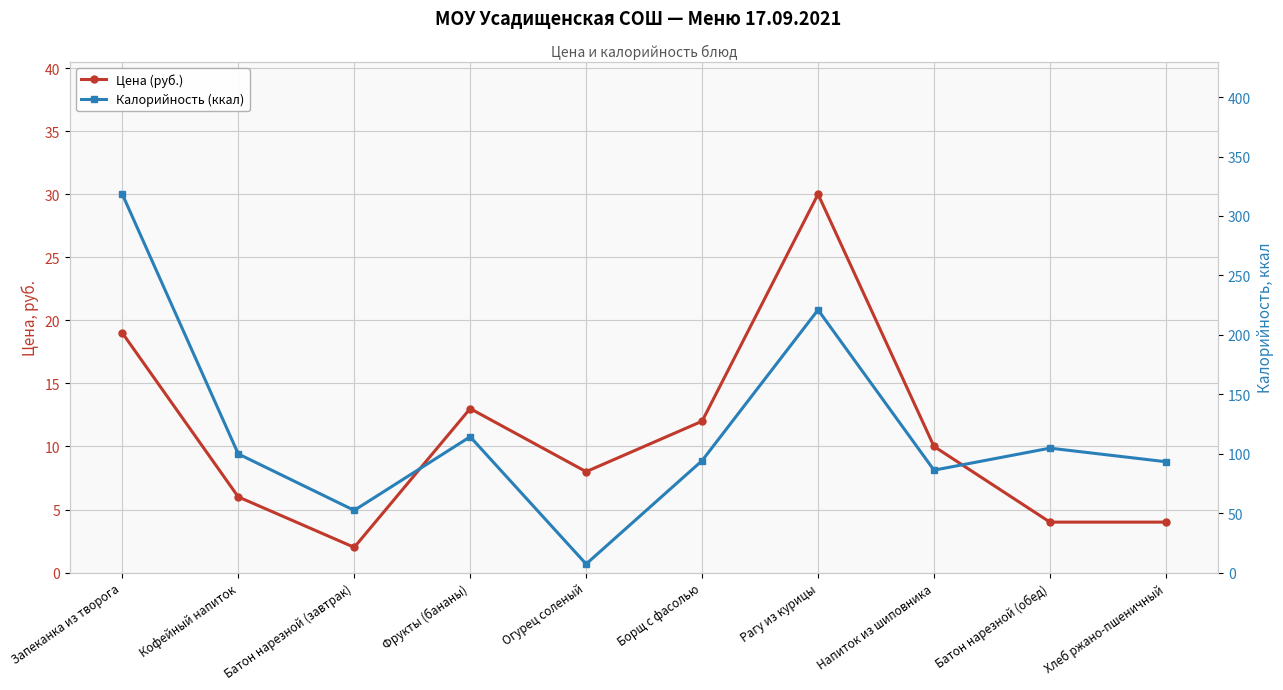

At which category does Цена (руб.) reach its first local peak?

Фрукты (бананы)